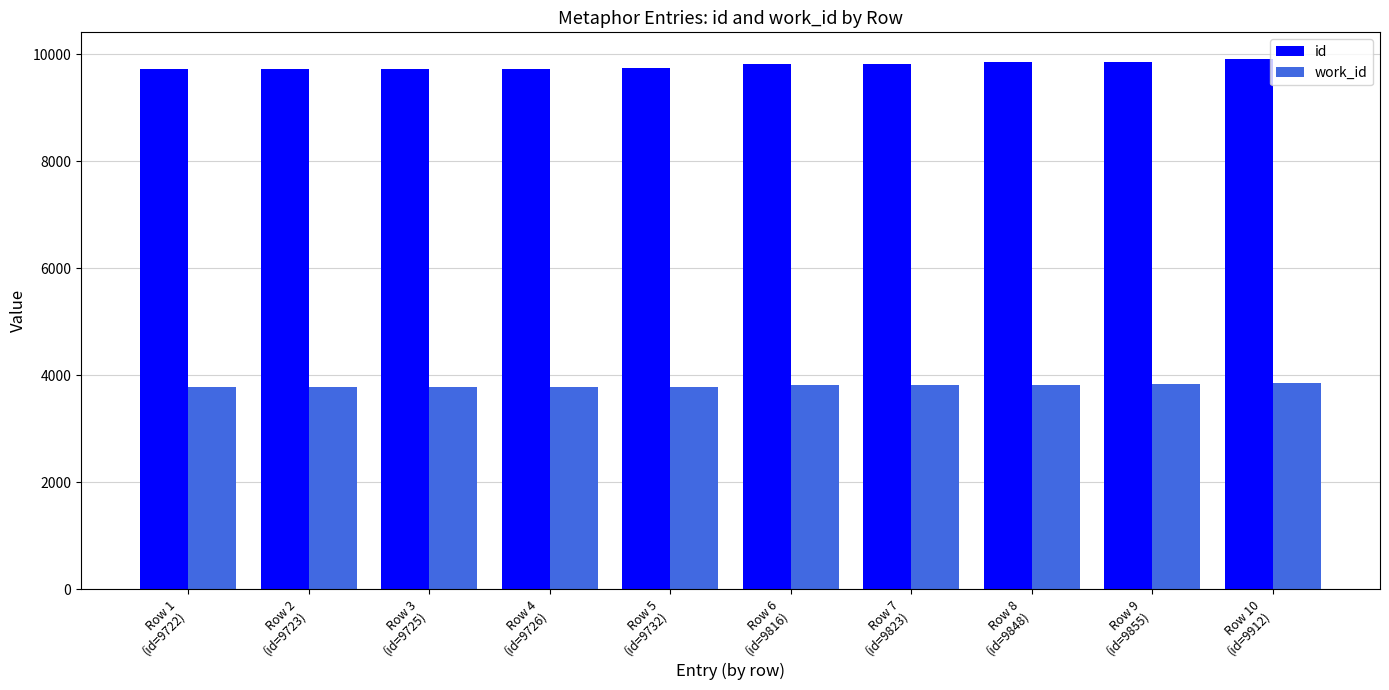

Which series has the largest range (max minus min)?

id